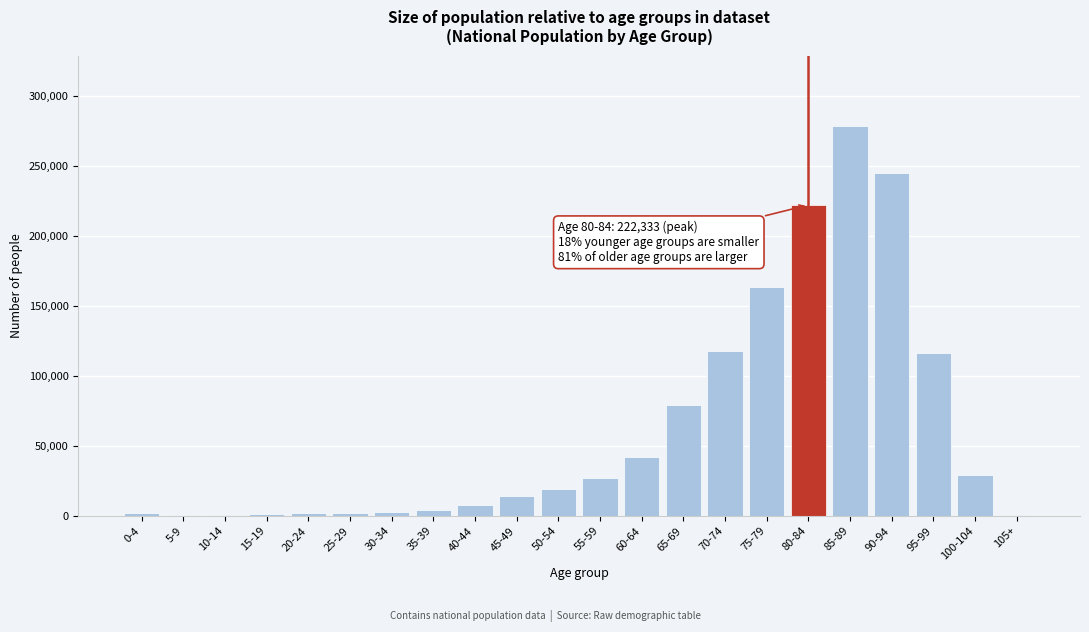

Is it true that the value at 70-74 is 199692?

False